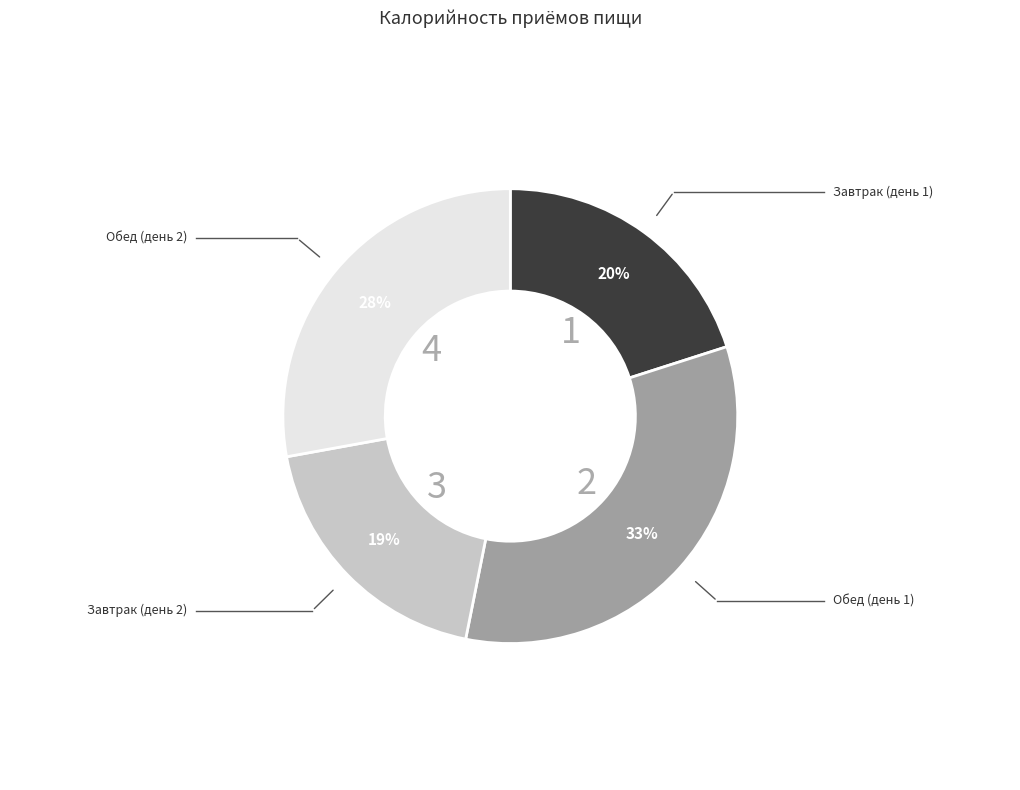

To the nearest percent, what is the difference between the largest and smallest slice percentages?

14%